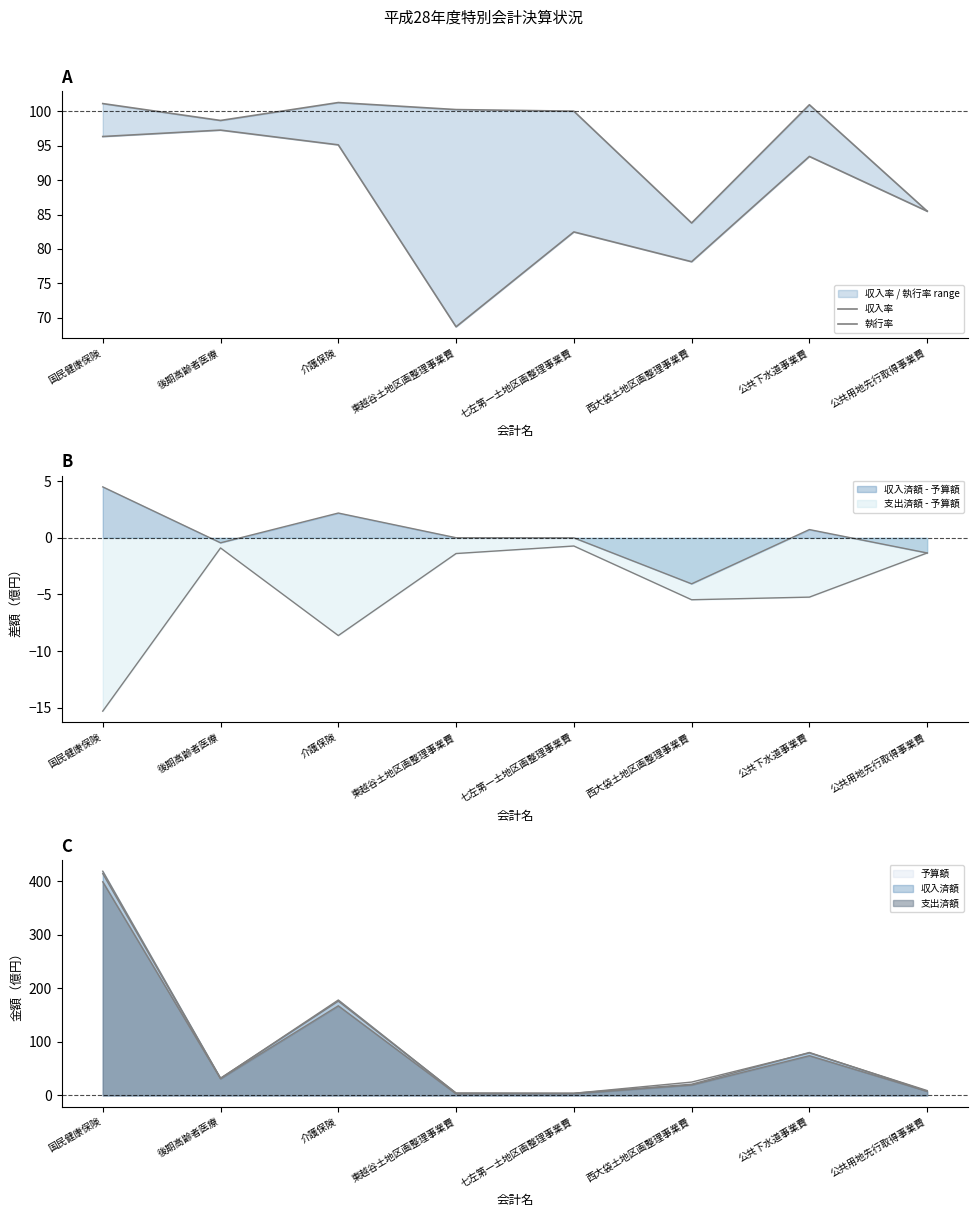

Is it true that 執行率 equals 97.2 at 後期高齢者医療?

True